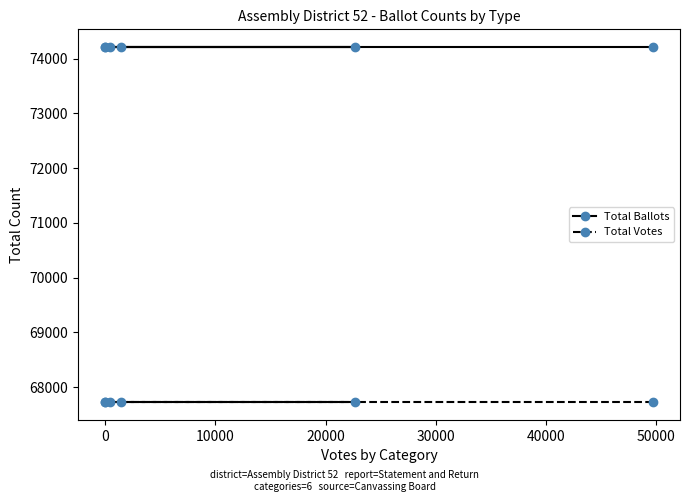

How many lines are shown in the chart?

2